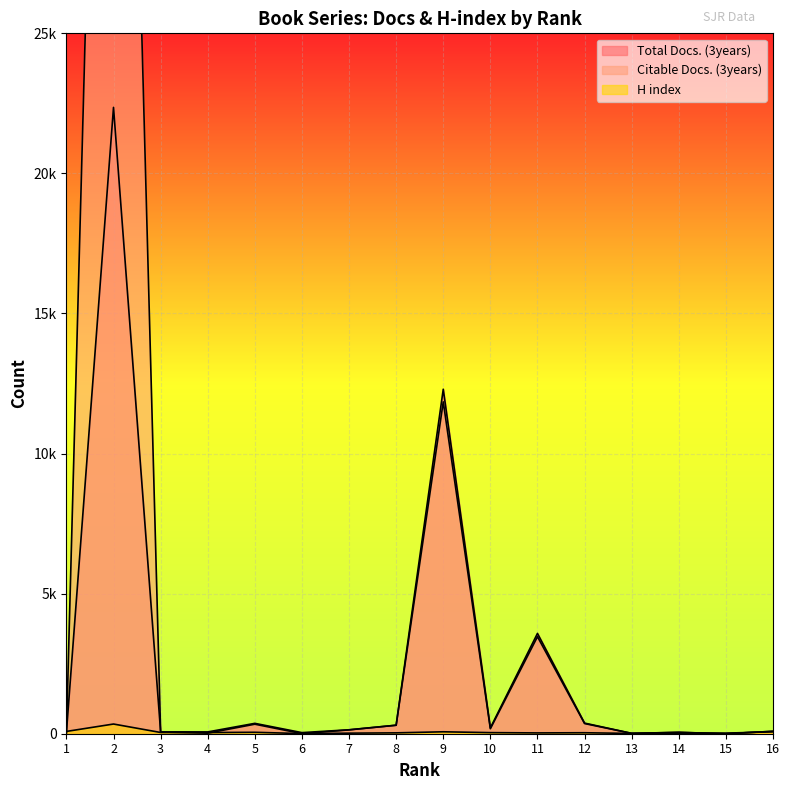

What is the difference between the Citable Docs. (3years) values at 7 and 13?

125